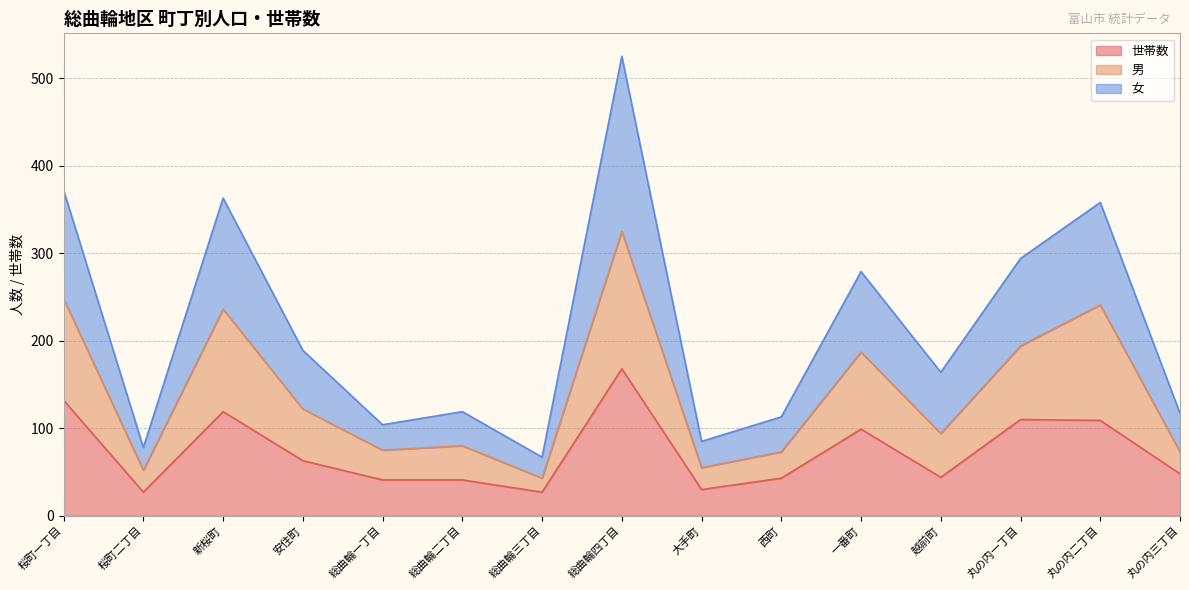

Reading left to right, extract all data points from this chart.

世帯数: 桜町一丁目=132	桜町二丁目=27	新桜町=119	安住町=63	総曲輪一丁目=41	総曲輪二丁目=41	総曲輪三丁目=27	総曲輪四丁目=168	大手町=30	西町=43	一番町=99	越前町=44	丸の内一丁目=110	丸の内二丁目=109	丸の内三丁目=48
男: 桜町一丁目=248	桜町二丁目=52	新桜町=236	安住町=122	総曲輪一丁目=75	総曲輪二丁目=80	総曲輪三丁目=43	総曲輪四丁目=325	大手町=55	西町=73	一番町=187	越前町=94	丸の内一丁目=194	丸の内二丁目=241	丸の内三丁目=73
女: 桜町一丁目=372	桜町二丁目=78	新桜町=363	安住町=189	総曲輪一丁目=104	総曲輪二丁目=119	総曲輪三丁目=67	総曲輪四丁目=525	大手町=85	西町=113	一番町=279	越前町=164	丸の内一丁目=294	丸の内二丁目=358	丸の内三丁目=117